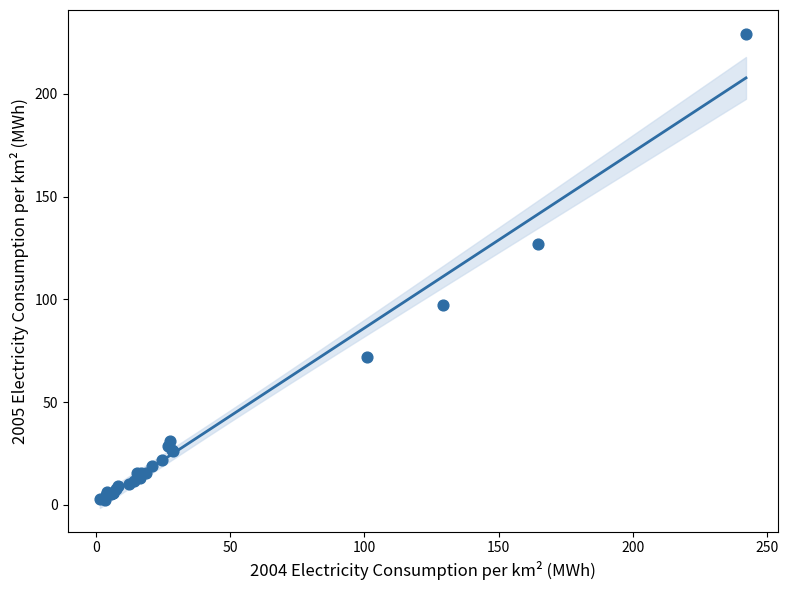

What Y value in the scatter plot is closest to 115?

126.8